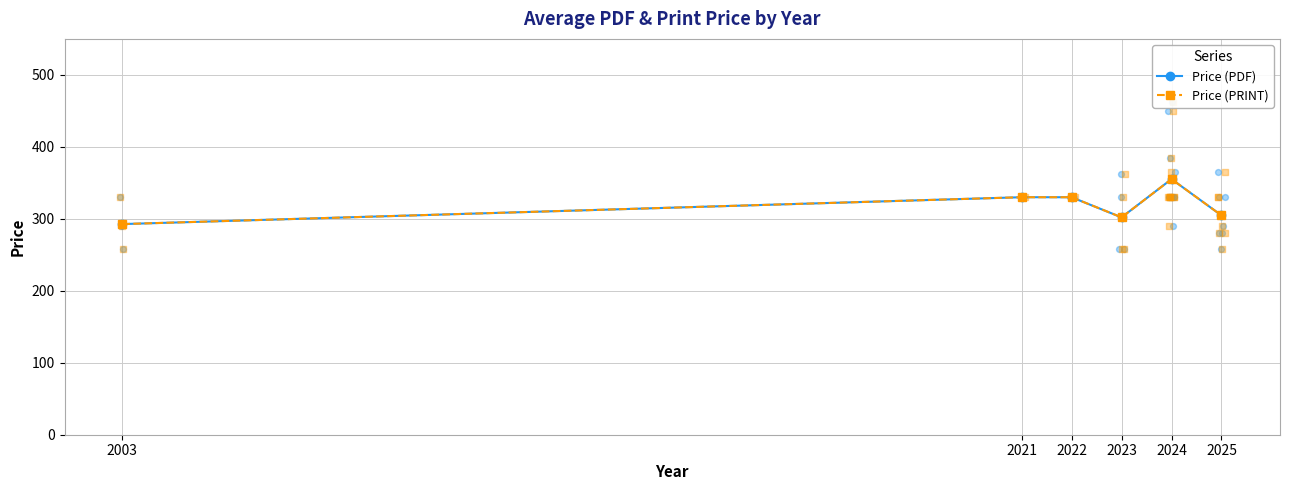

Is the value of Price (PRINT) at 2003 greater than the value of Price (PDF) at 2023?

No